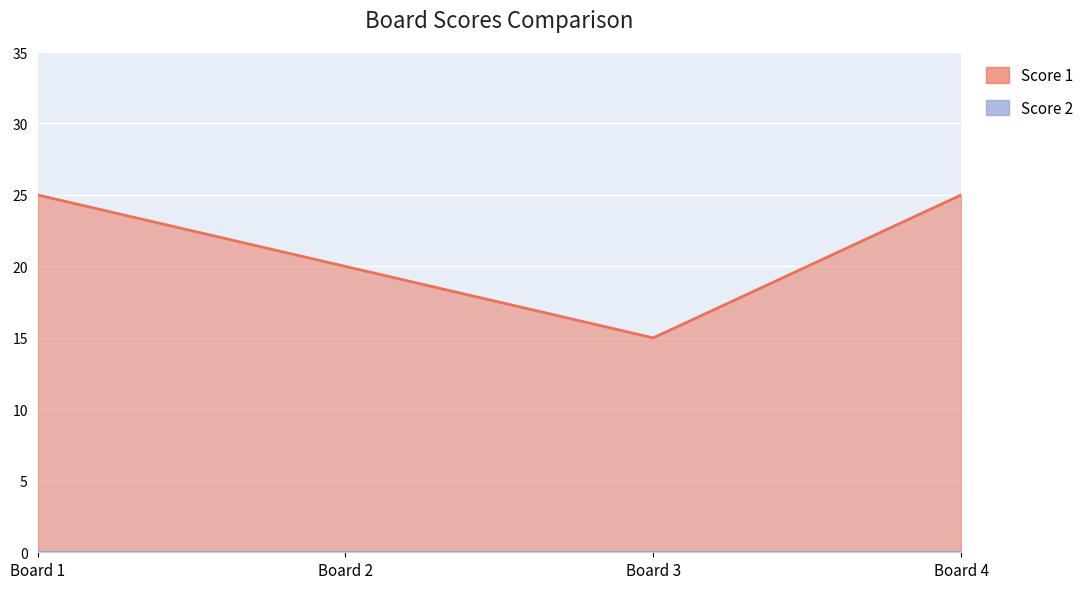

Does the chart display data point markers on the line(s)?

No